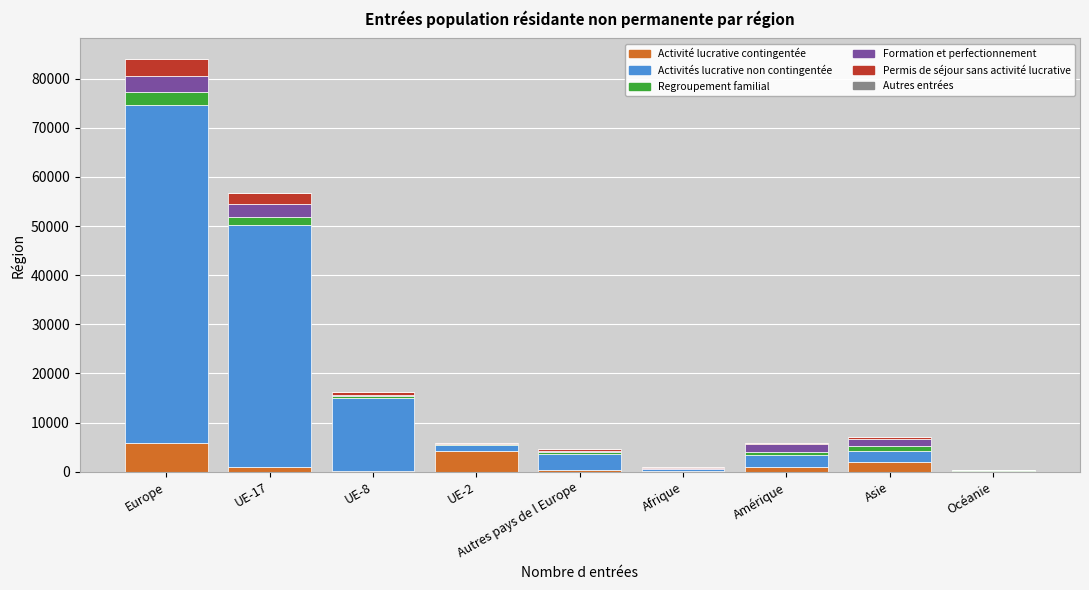

At which category is the sum across all series the highest?

Europe